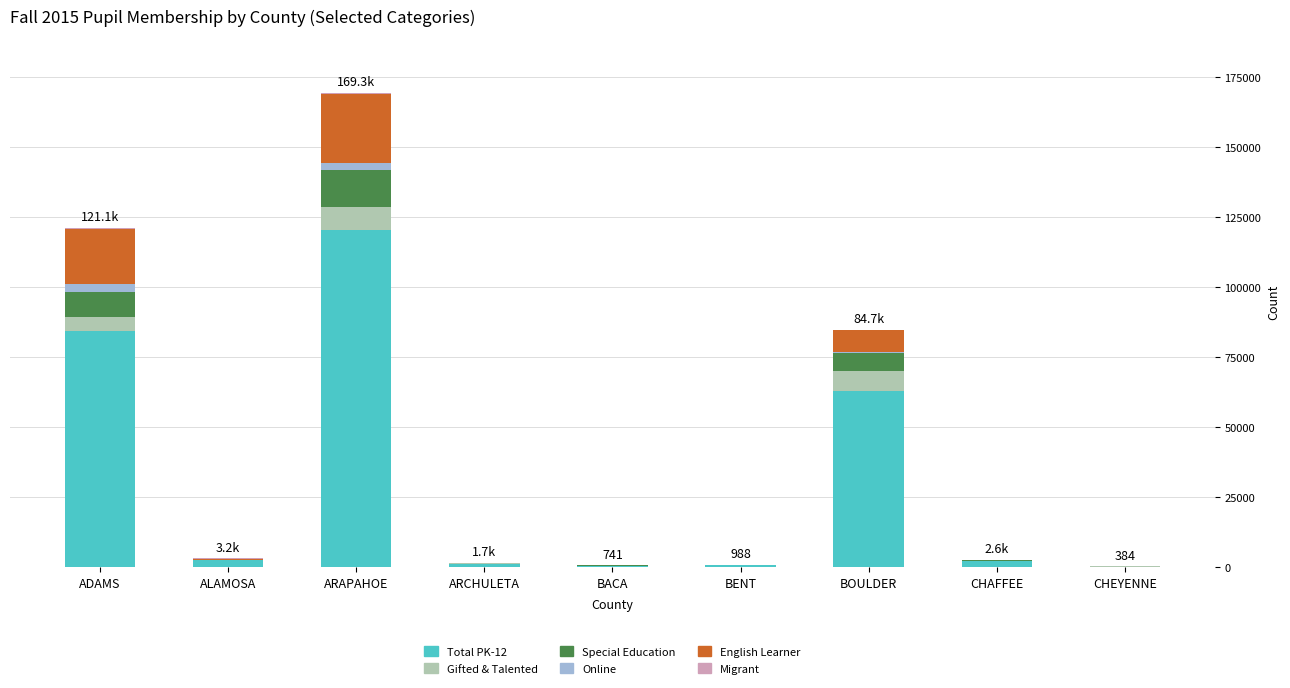

How many data points does each series have?

9